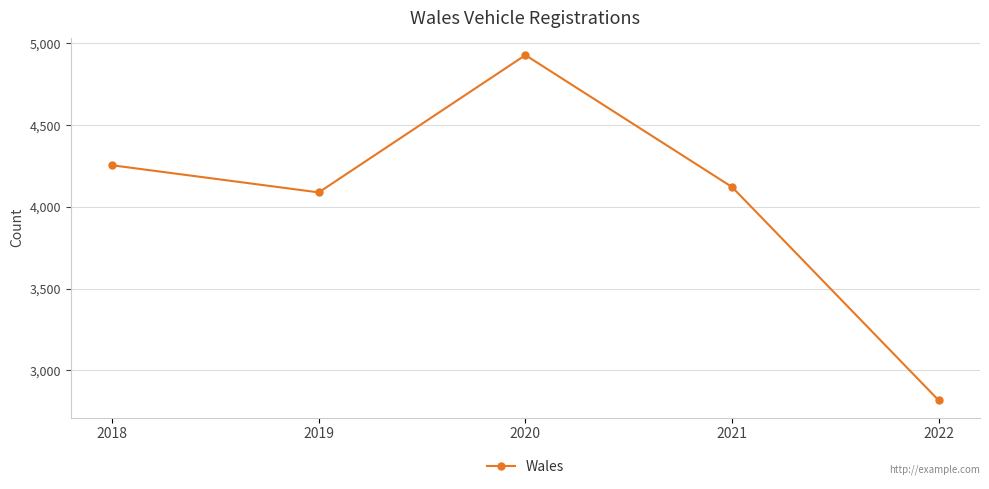

Read the value at 2020.

4929